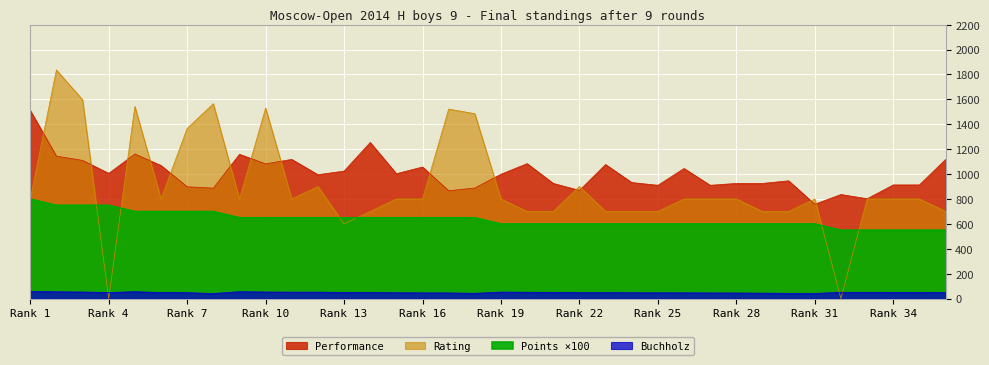

Between 31 and 8, which is larger?

8